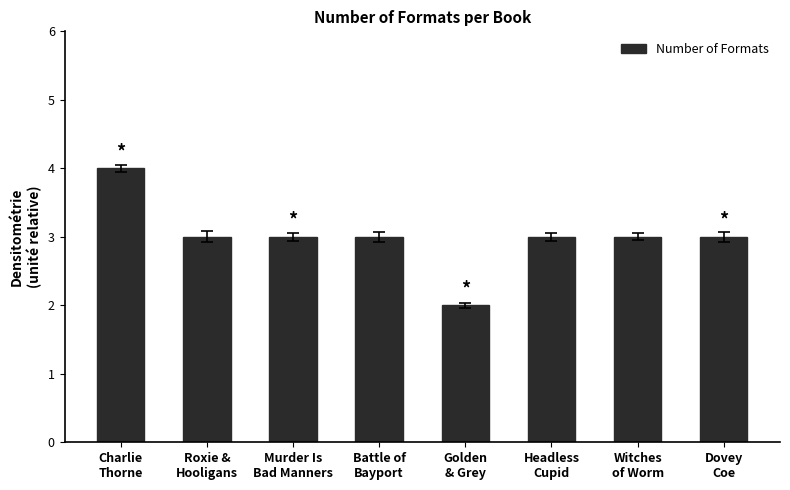

What is the label of the 5th bar from the right?

Battle of
Bayport